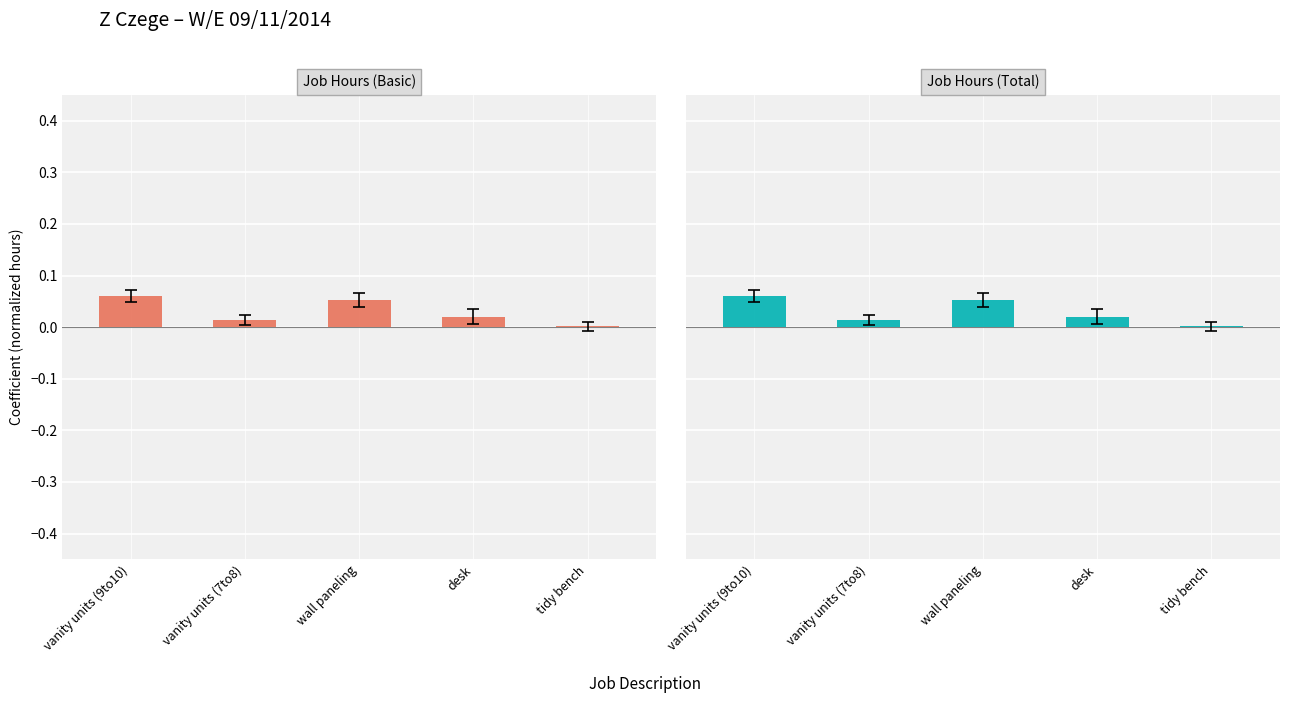

How many bars are there in total?

10